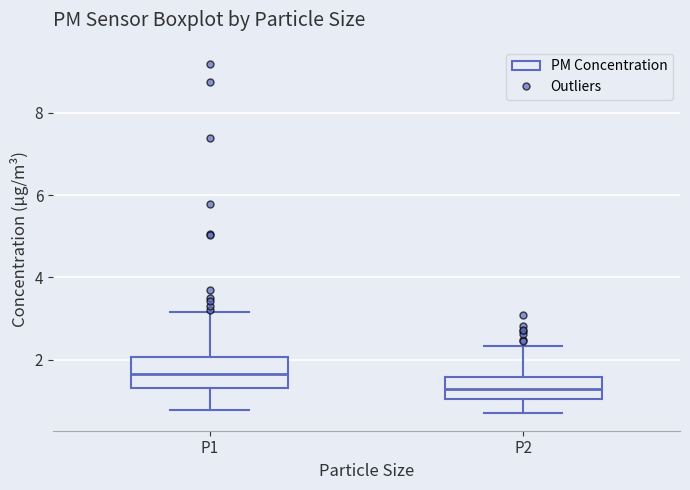

Which box's median line is the highest?

P1